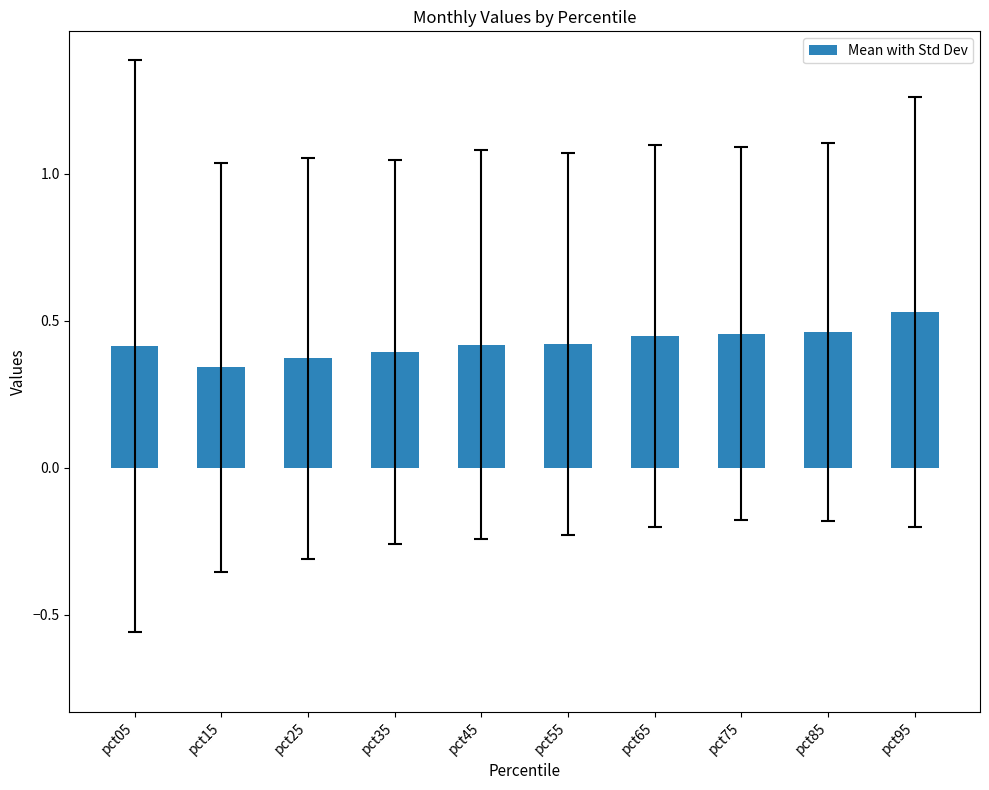

The chart shows a value of 0.6 at pct75. True or false?

False